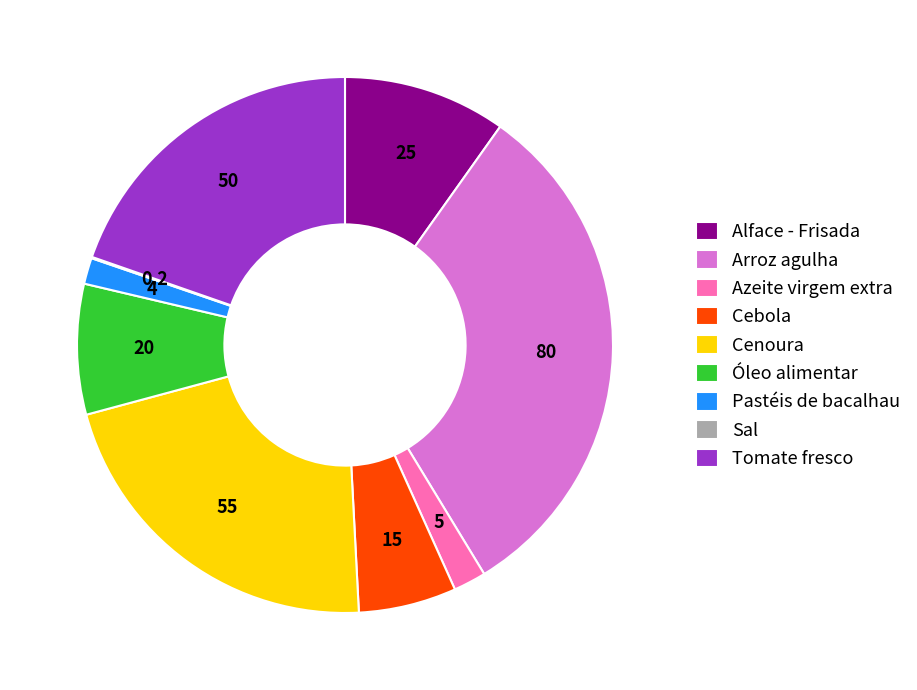

Is there any slice that represents more than half of the pie?

No